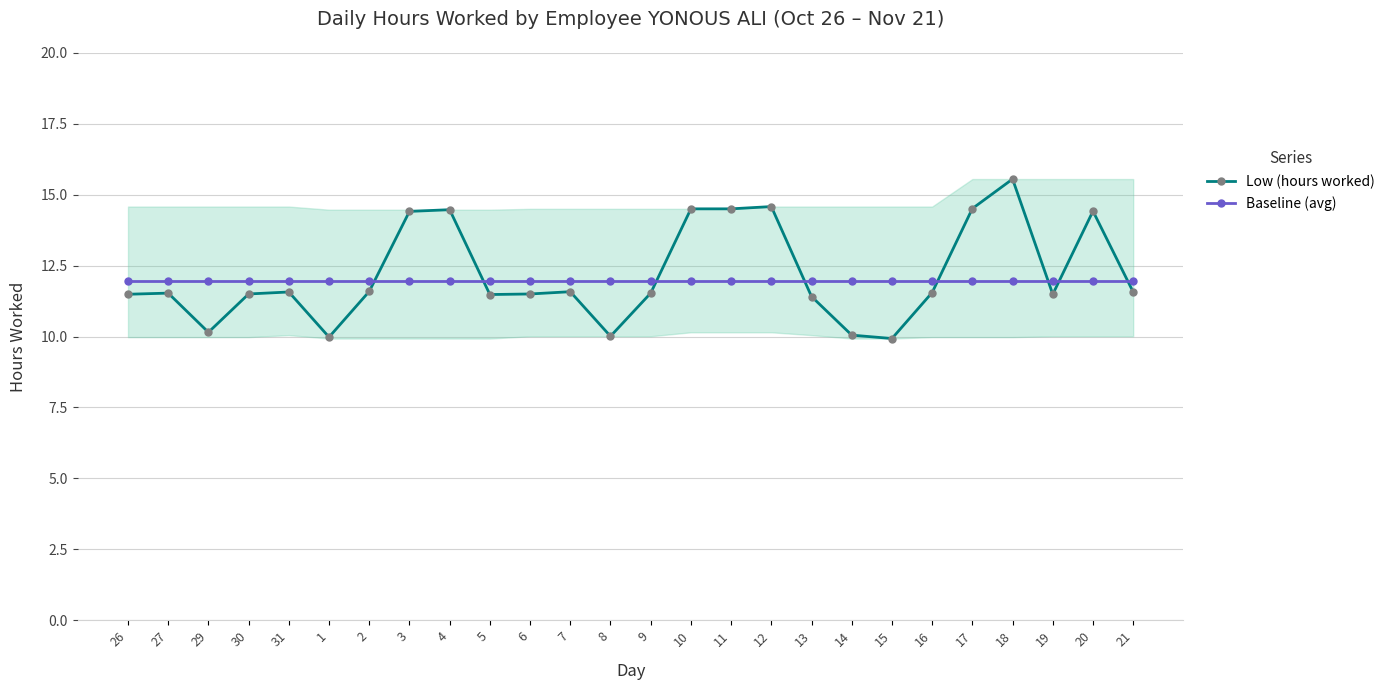

What is the sum of the Low (hours worked) values at 14 and 19?

21.5